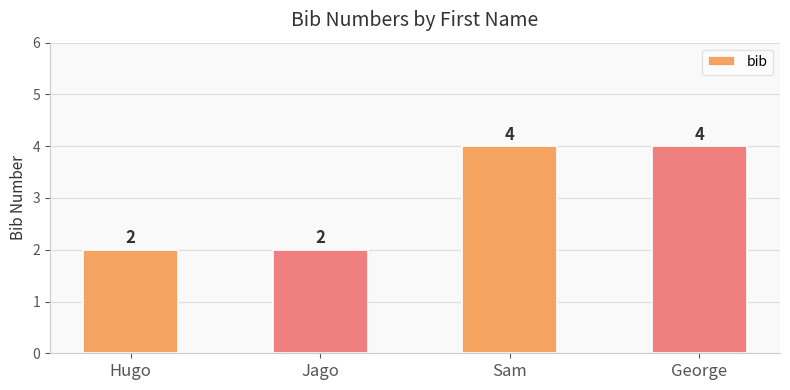

How many bars are there in total?

4